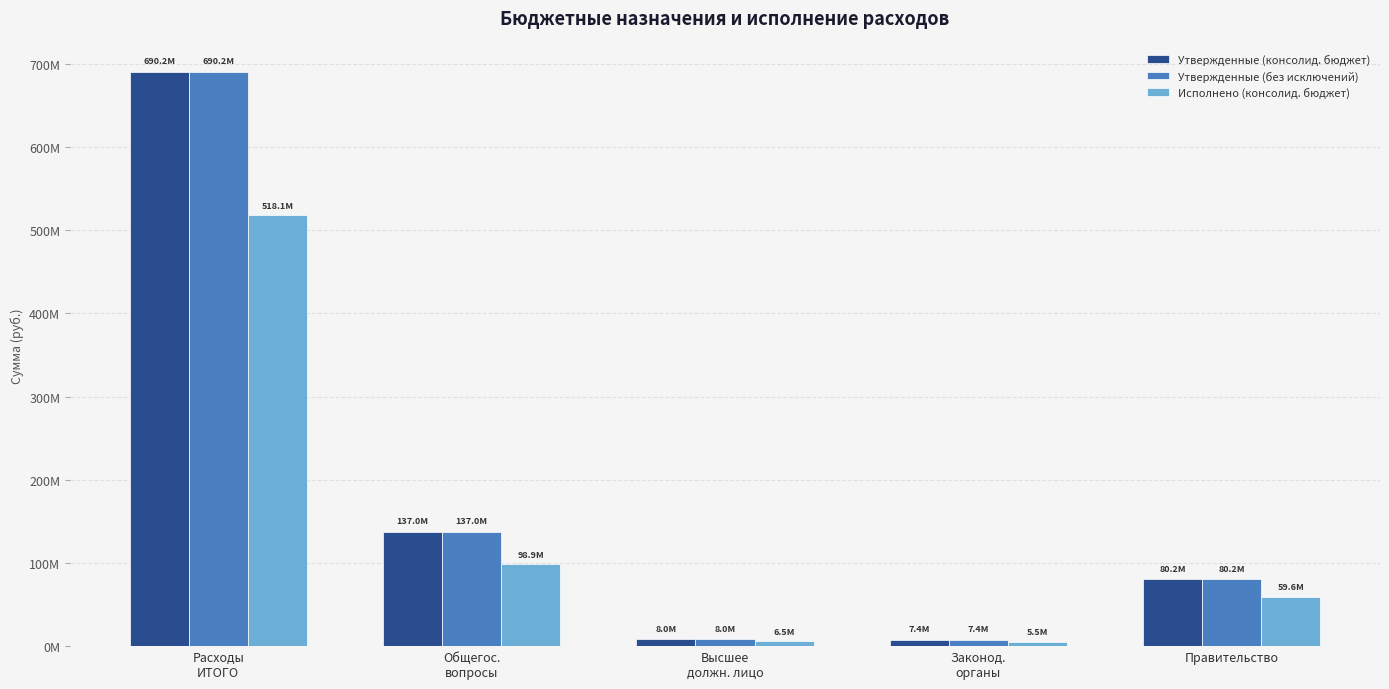

What are all the series names shown in the legend?

Утвержденные (консолид. бюджет), Утвержденные (без исключений), Исполнено (консолид. бюджет)